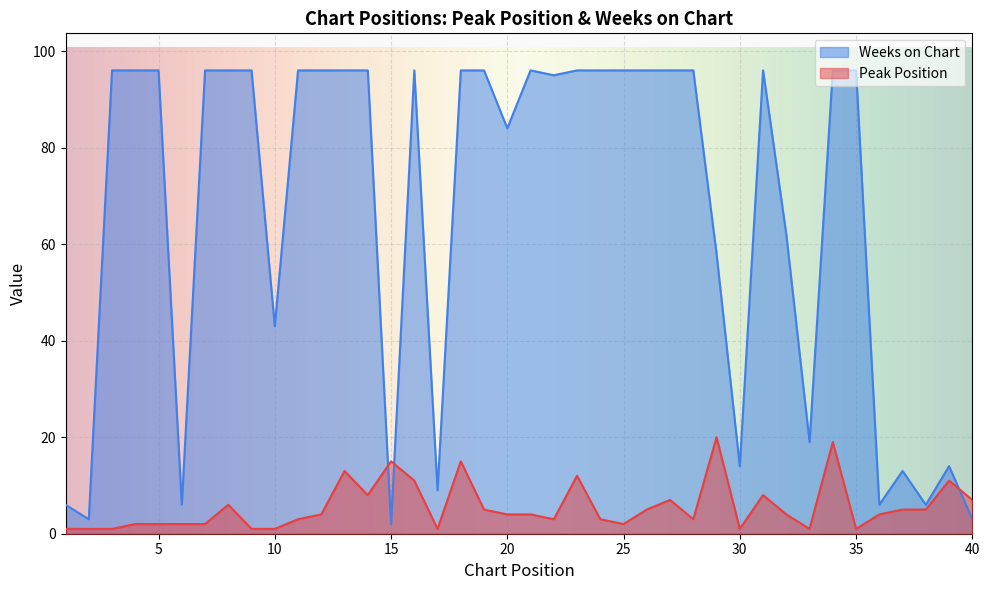

True or false: Weeks on Chart has more than 2 interior local peaks.

True